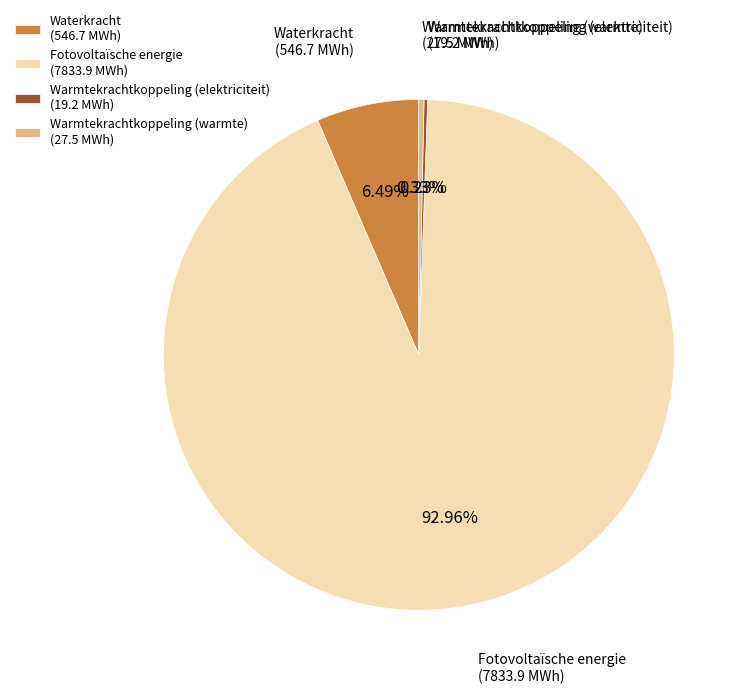

What is the majority slice?

Fotovoltaïsche energie (7833.9 MWh)